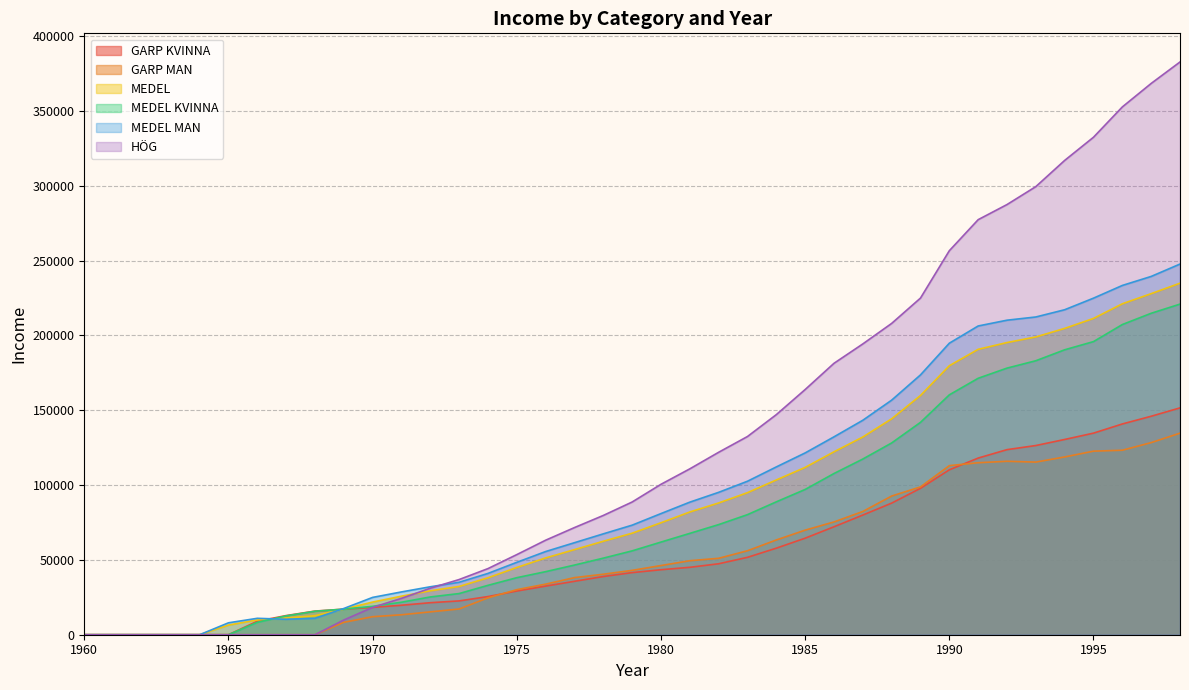

At which label is MEDEL KVINNA closest to 110483?

1986